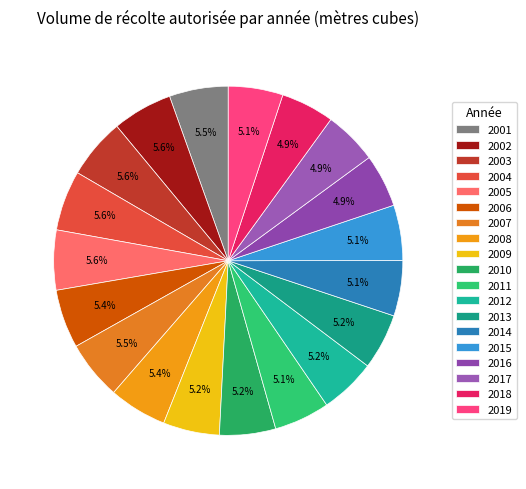

Count the number of slices in the pie.

19